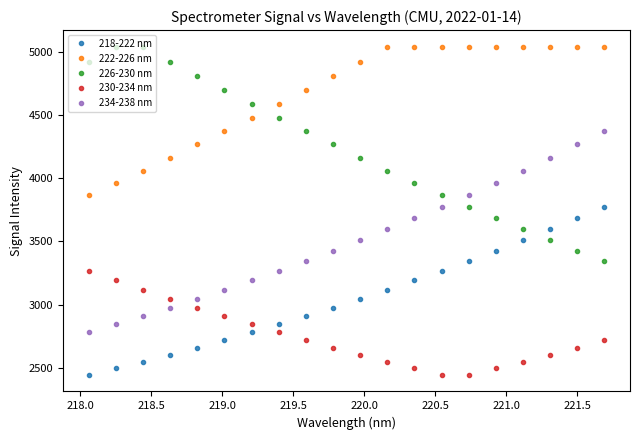

Is this an area chart (filled region under the line)?

No